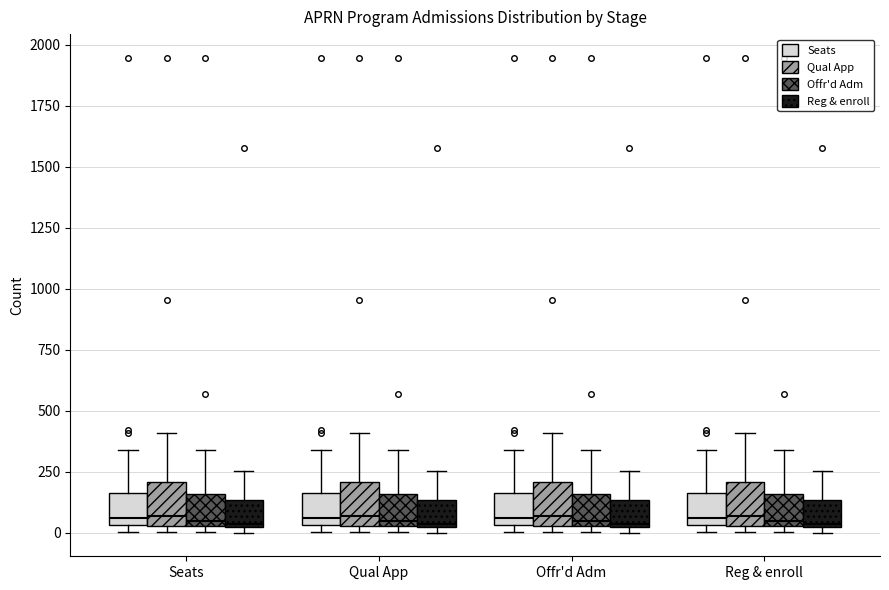

Reading left to right, read every box against the y-axis: the position of its median line, the range the box covers, and the ends of its whiskers. The values are not printed on the chart, so give them approximately, as read against the axis.

Seats (Seats): median 50 (just above the box's lower edge), box 50 to 150, whiskers 0 to 350
Seats (Qual App): median 50 (just above the box's lower edge), box 50 to 200, whiskers 0 to 400
Seats (Offr'd Adm): median 50 (just above the box's lower edge), box 50 to 150, whiskers 0 to 350
Seats (Reg & enroll): median 50, box 0 to 150, whiskers 0 (just below the box's lower edge) to 250
Qual App (Seats): median 50 (just above the box's lower edge), box 50 to 150, whiskers 0 to 350
Qual App (Qual App): median 50 (just above the box's lower edge), box 50 to 200, whiskers 0 to 400
Qual App (Offr'd Adm): median 50 (just above the box's lower edge), box 50 to 150, whiskers 0 to 350
Qual App (Reg & enroll): median 50, box 0 to 150, whiskers 0 (just below the box's lower edge) to 250
Offr'd Adm (Seats): median 50 (just above the box's lower edge), box 50 to 150, whiskers 0 to 350
Offr'd Adm (Qual App): median 50 (just above the box's lower edge), box 50 to 200, whiskers 0 to 400
Offr'd Adm (Offr'd Adm): median 50 (just above the box's lower edge), box 50 to 150, whiskers 0 to 350
Offr'd Adm (Reg & enroll): median 50, box 0 to 150, whiskers 0 (just below the box's lower edge) to 250
Reg & enroll (Seats): median 50 (just above the box's lower edge), box 50 to 150, whiskers 0 to 350
Reg & enroll (Qual App): median 50 (just above the box's lower edge), box 50 to 200, whiskers 0 to 400
Reg & enroll (Offr'd Adm): median 50 (just above the box's lower edge), box 50 to 150, whiskers 0 to 350
Reg & enroll (Reg & enroll): median 50, box 0 to 150, whiskers 0 (just below the box's lower edge) to 250